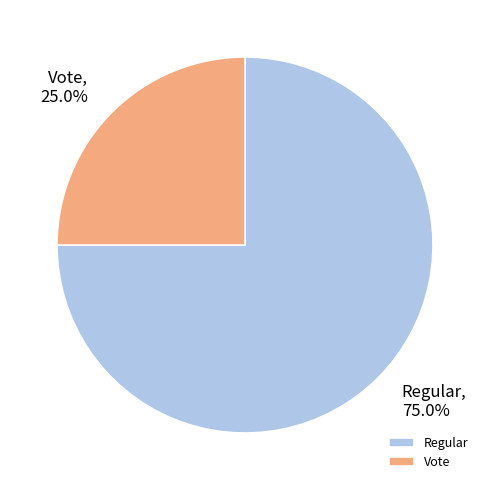

True or false: Regular accounts for 65% of the total.

False